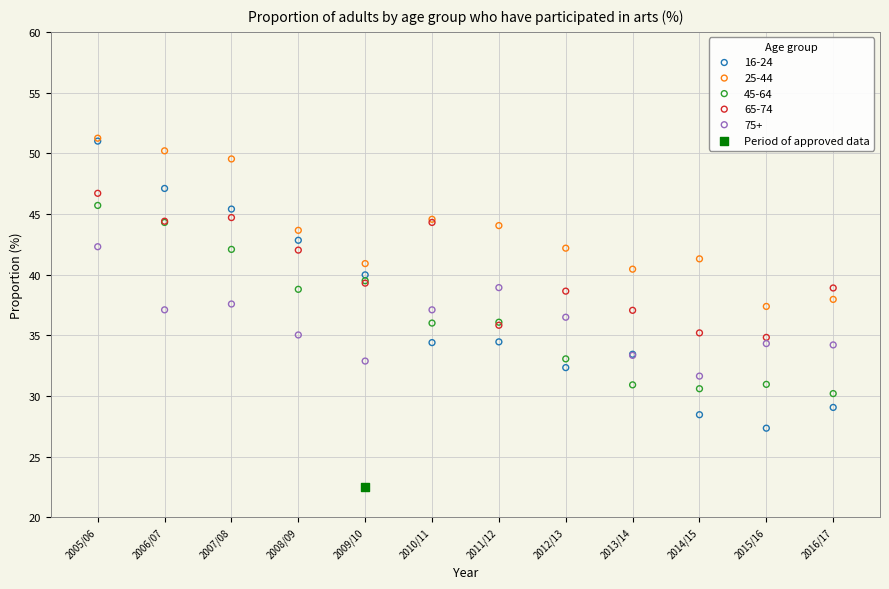

What are all the series names shown in the legend?

16-24, 25-44, 45-64, 65-74, 75+, Period of approved data